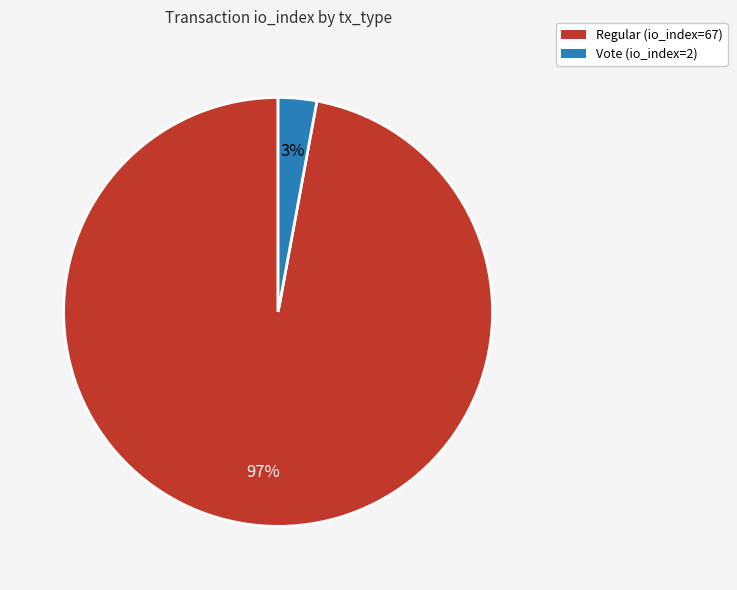

Rank the categories by value from lowest to highest.

Vote (io_index=2), Regular (io_index=67)